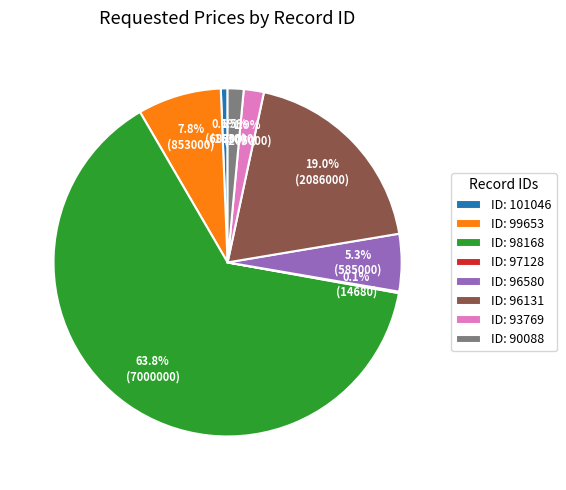

Approximately how many times larger is the value at ID: 96131 compared to ID: 101046?

30.4